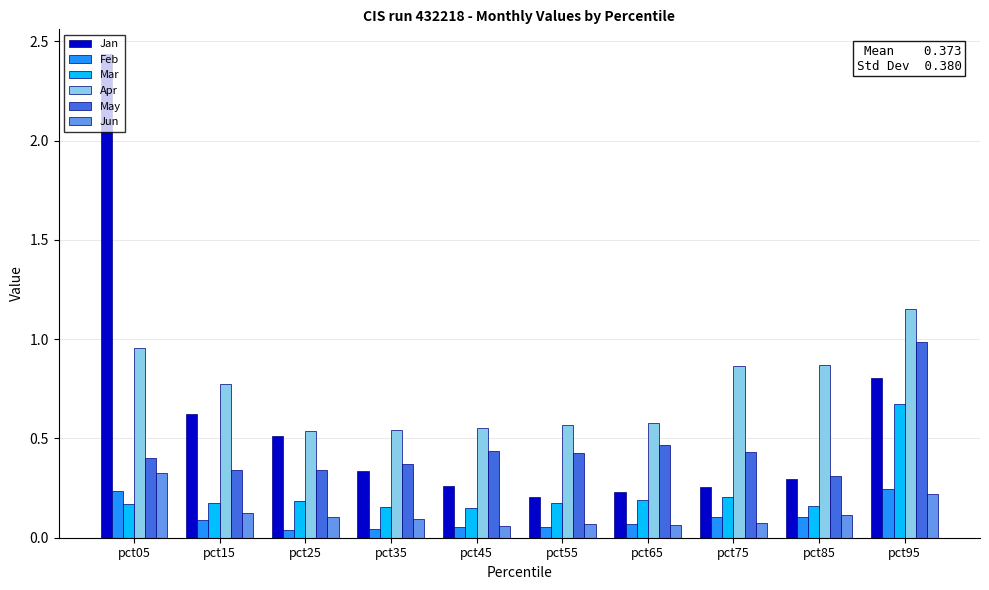

True or false: Jun has a value of 0.1 at pct45.

True